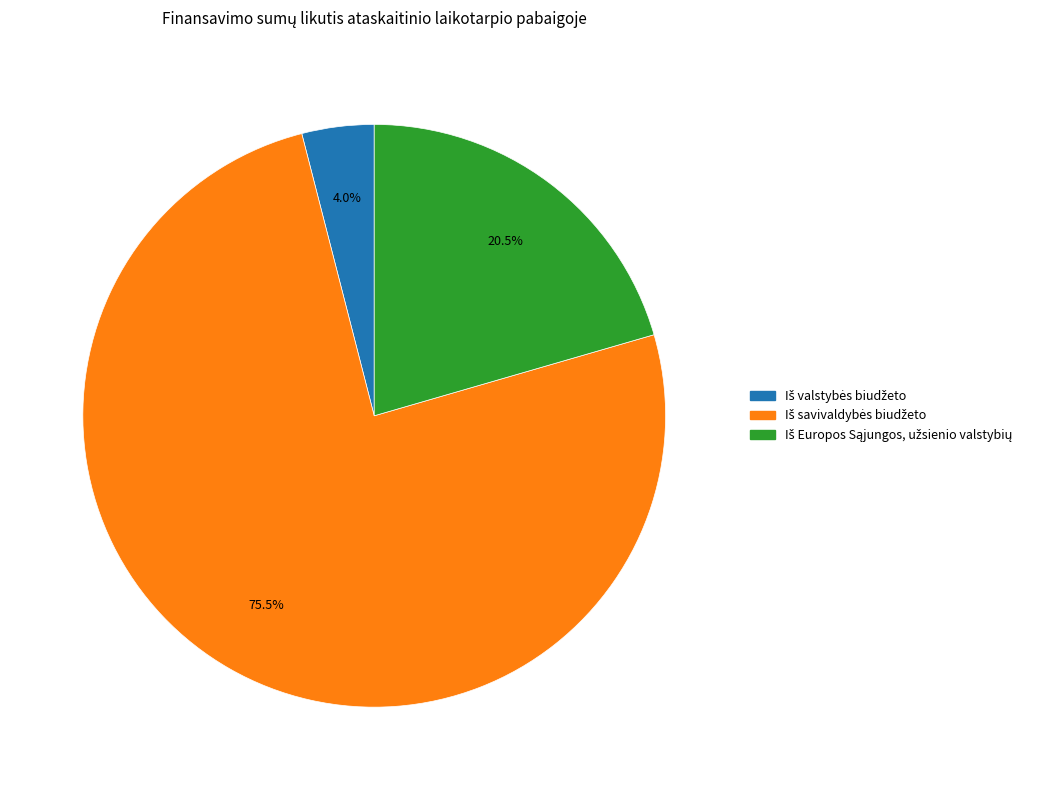

Does any single category account for the majority?

Yes